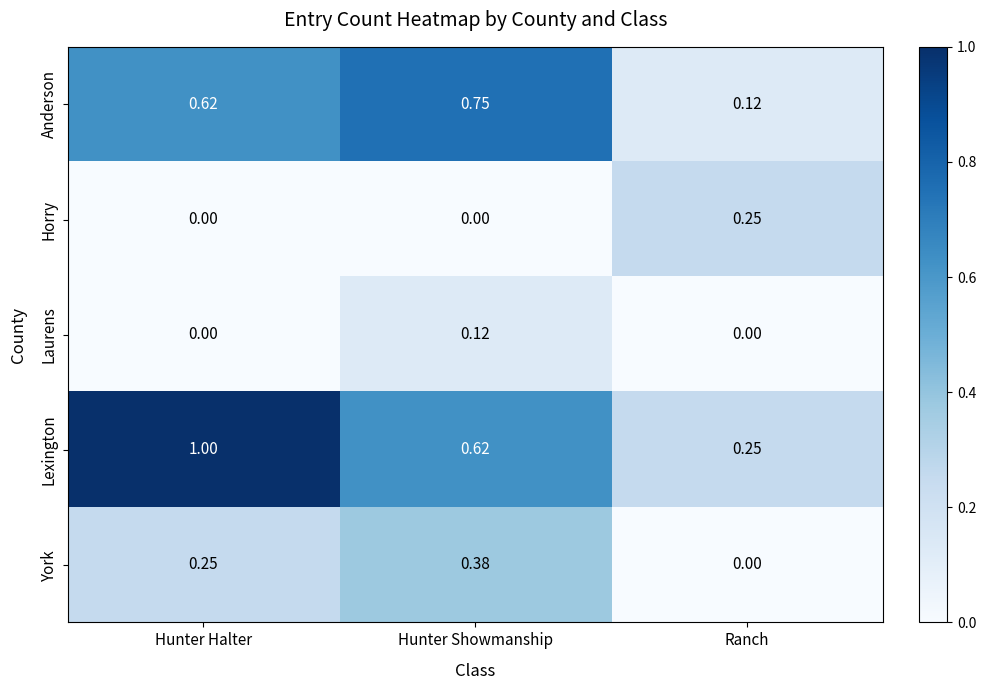

Which label corresponds to the largest value in the chart?

Hunter Halter